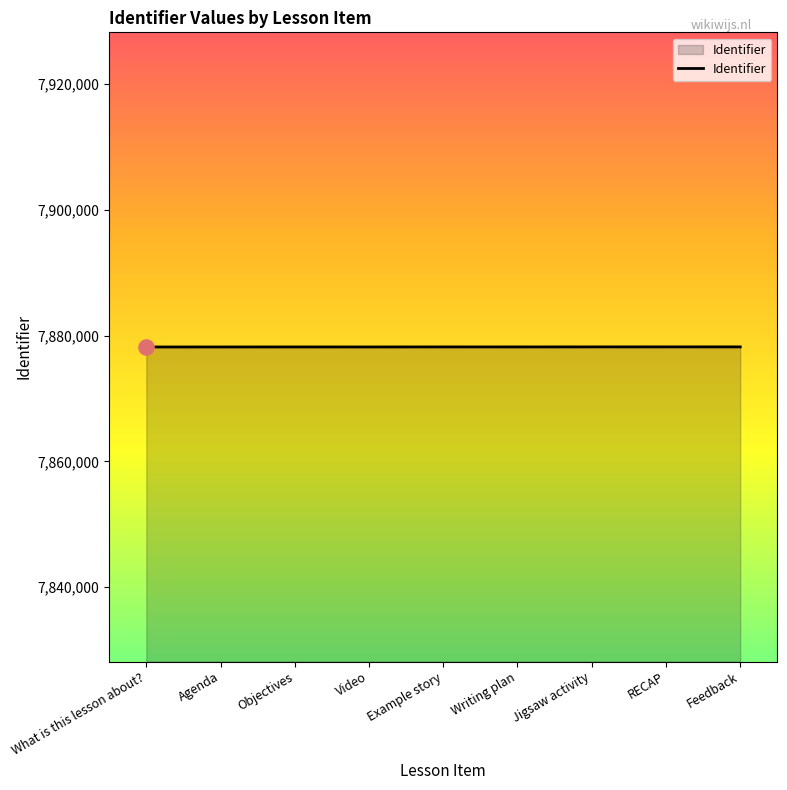

What is the change in value from What is this lesson about? to Writing plan?

+8